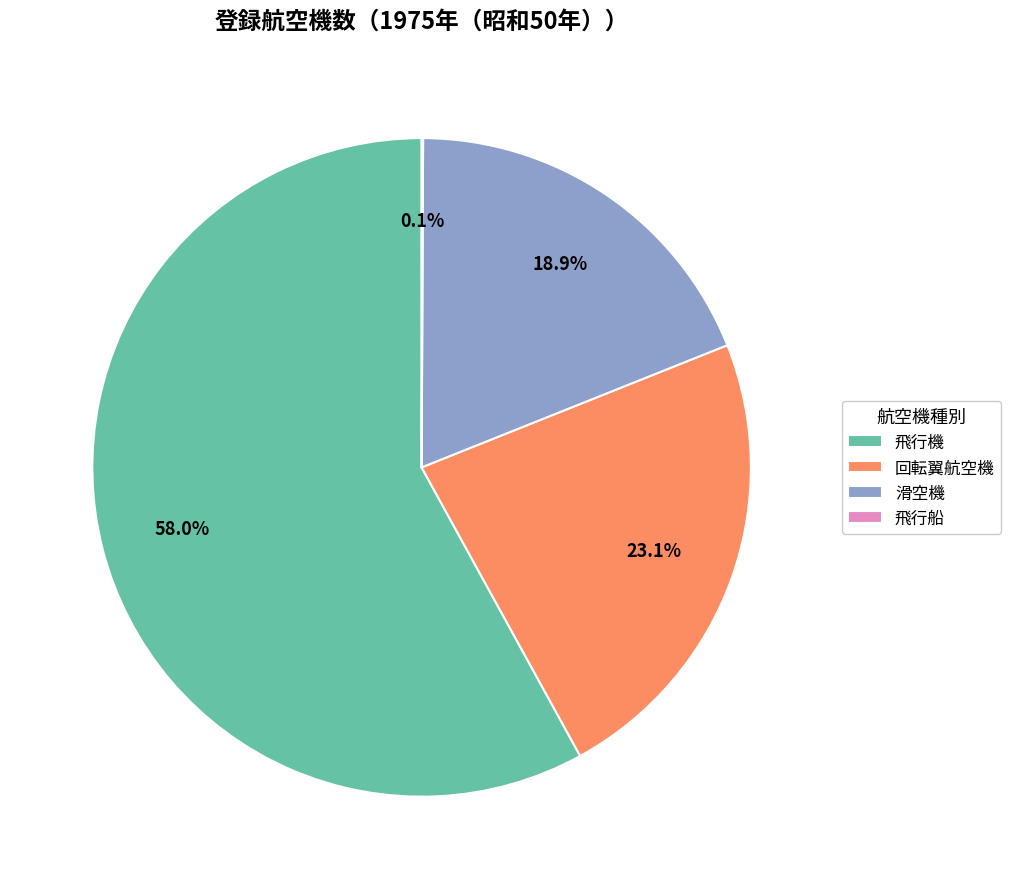

The 滑空機 slice represents 19% of the pie. True or false?

True